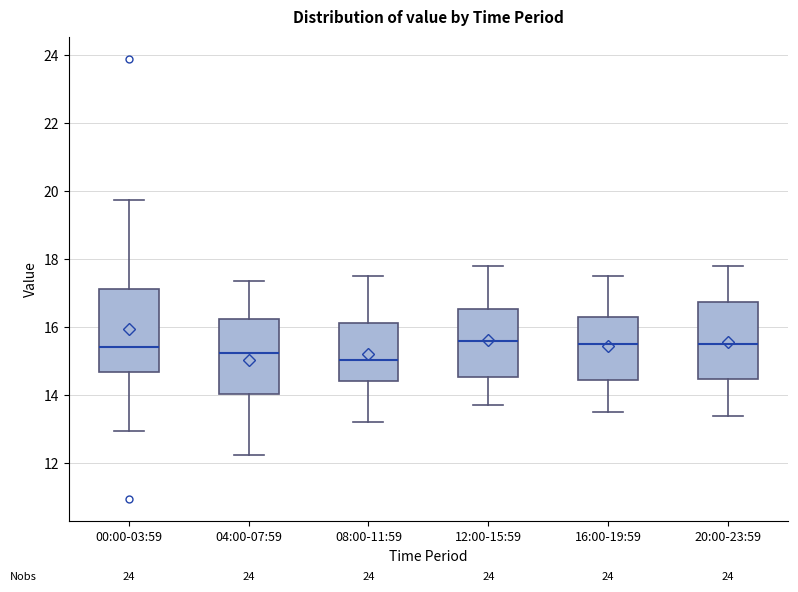

Reading left to right, transcribe this box plot: for each box, give where its median line is, the range the box spans, and where its two whiskers end, as read against the y-axis. The values are not printed on the chart, so give them approximately, as read against the axis.

00:00-03:59: median 15.4, box 14.6 to 17.2, whiskers 13.0 to 19.8
04:00-07:59: median 15.2, box 14.0 to 16.2, whiskers 12.2 to 17.4
08:00-11:59: median 15.0, box 14.4 to 16.2, whiskers 13.2 to 17.6
12:00-15:59: median 15.6, box 14.6 to 16.6, whiskers 13.8 to 17.8
16:00-19:59: median 15.6, box 14.4 to 16.4, whiskers 13.6 to 17.6
20:00-23:59: median 15.6, box 14.4 to 16.8, whiskers 13.4 to 17.8